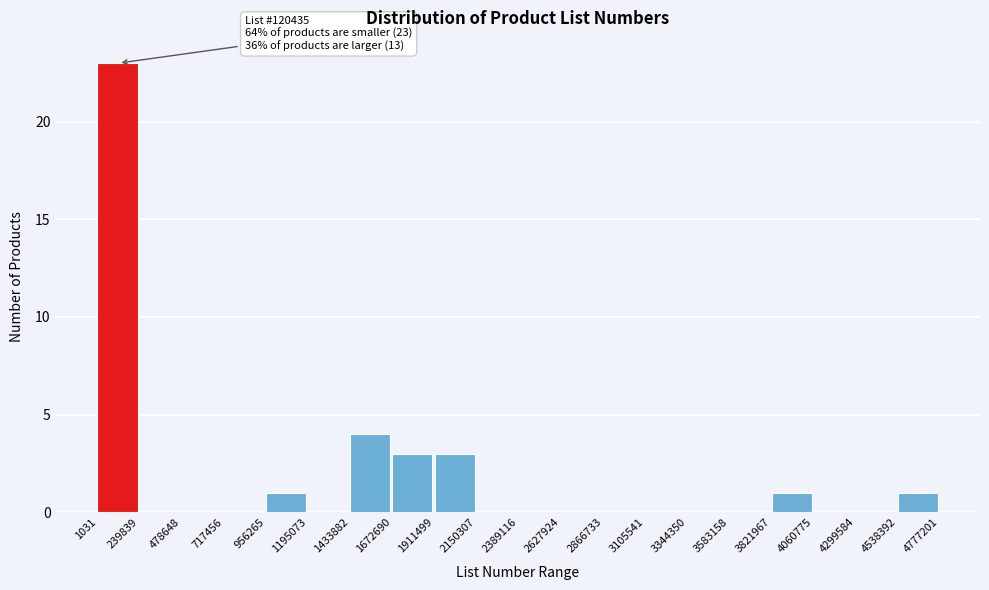

Over which range of the x-axis is the bar tallest?

1031 to 239839